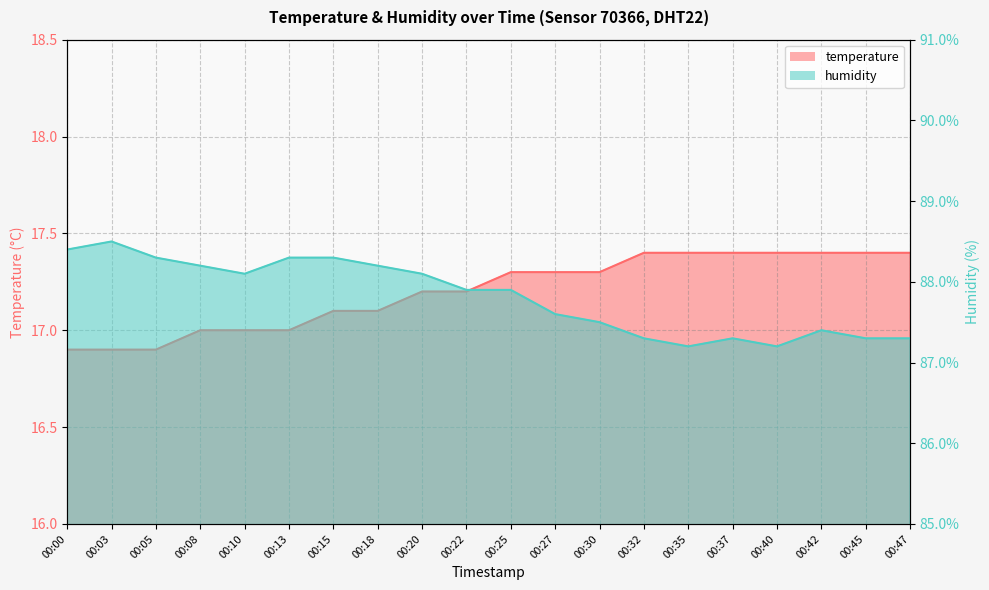

List the series in order of their peak value, lowest first.

temperature, humidity